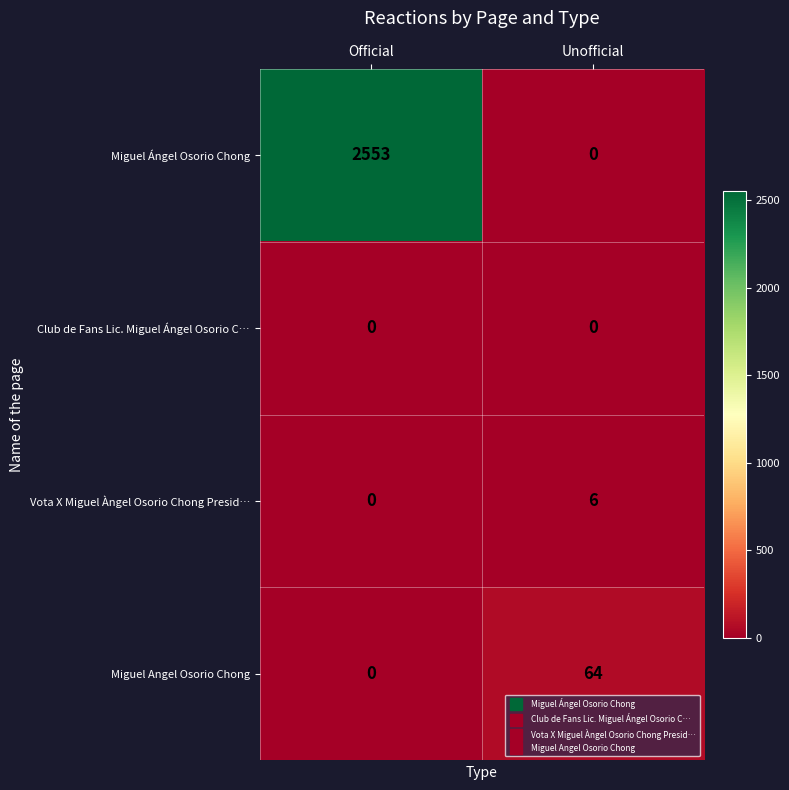

The value of Miguel Ángel Osorio Chong at Official is 2553. True or false?

True